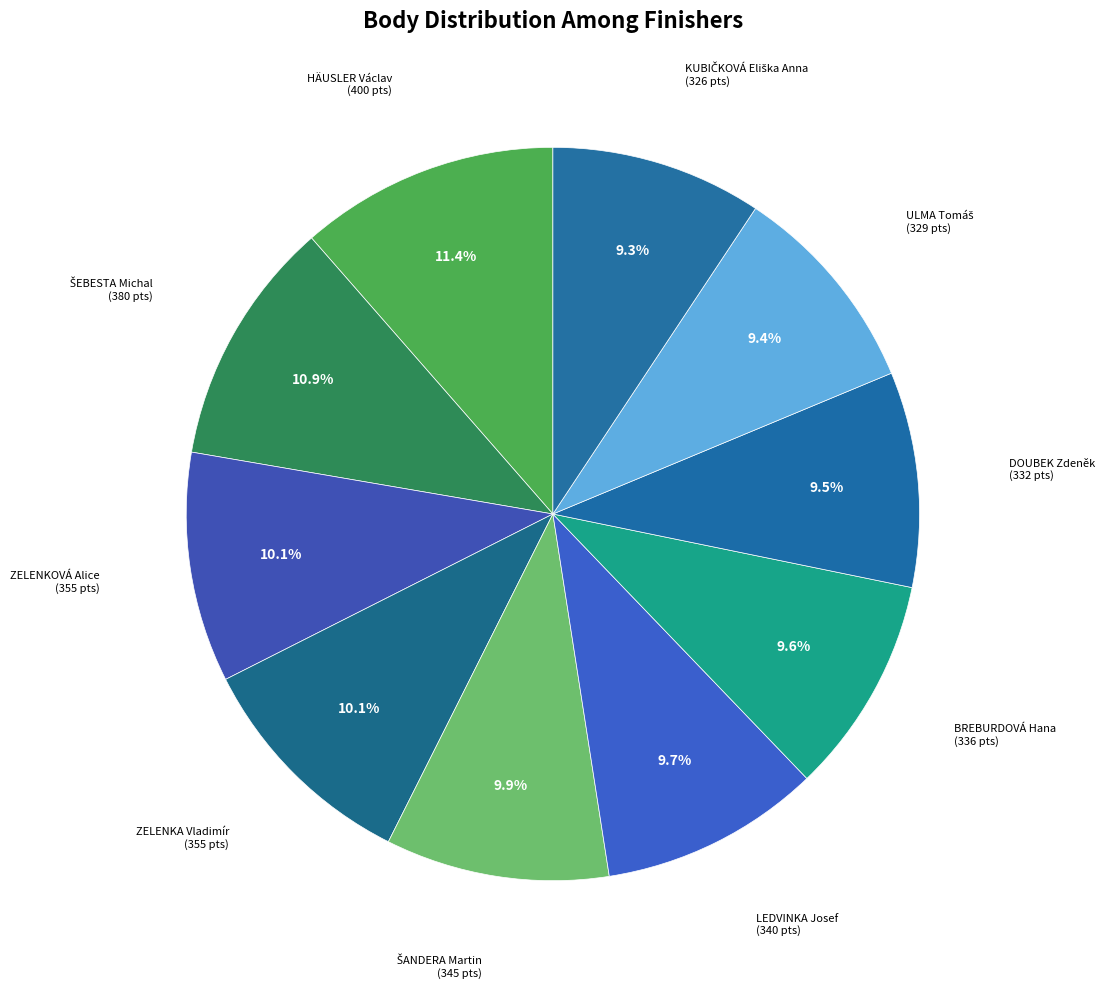

How many segments does this pie chart have?

10